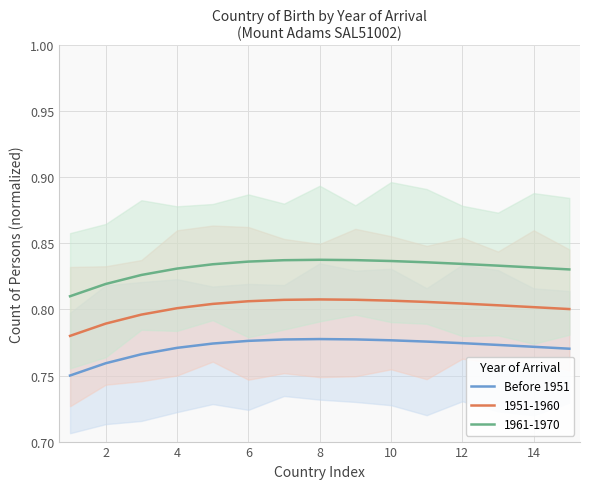

True or false: 1951-1960 and 1961-1970 cross at least once.

False